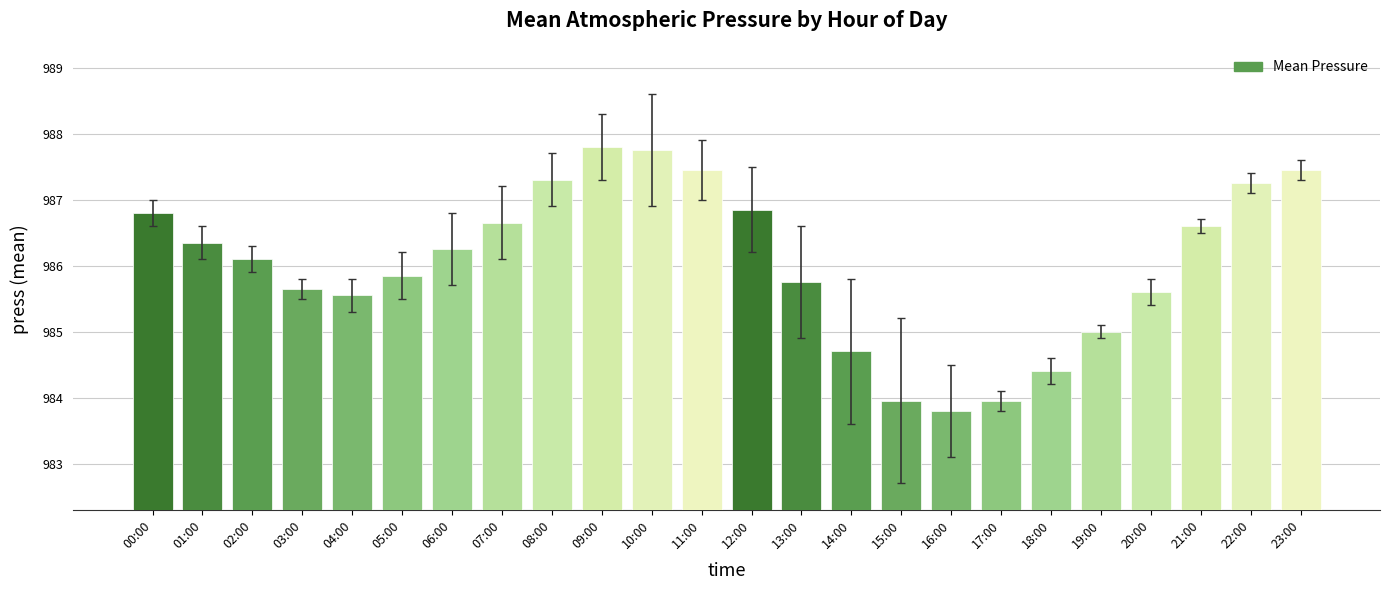

Count the number of categories in the chart.

24